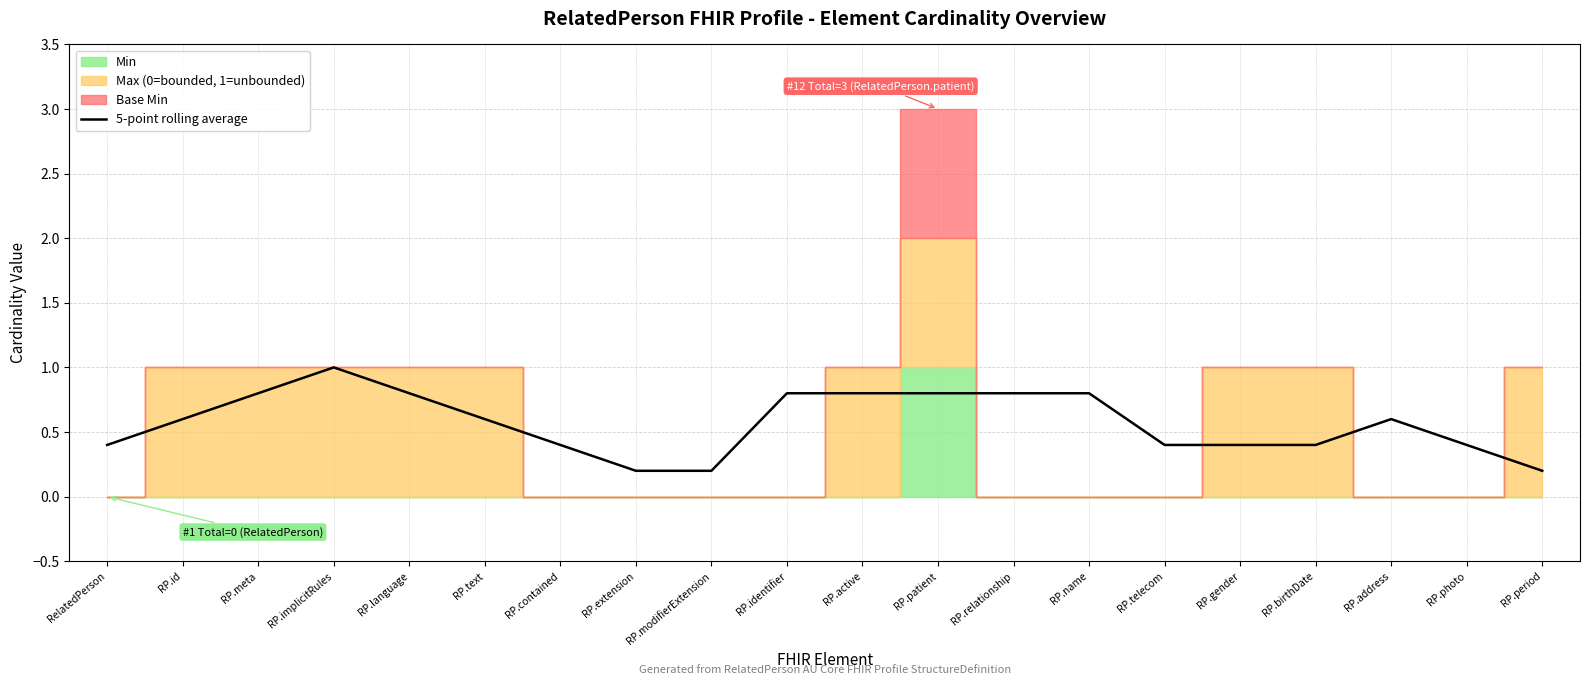

Reading right to left, transcribe all the data shown in this chart.

0.2	0.4	0.6	0.4	0.4	0.4	0.8	0.8	0.8	0.8	0.8	0.2	0.2	0.4	0.6	0.8	1.0	0.8	0.6	0.4